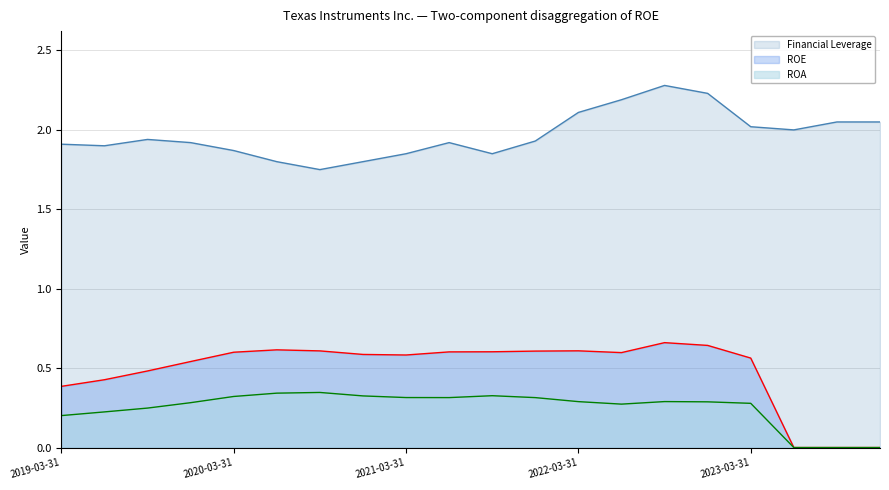

How many interior local peaks does the ROA series have?

3